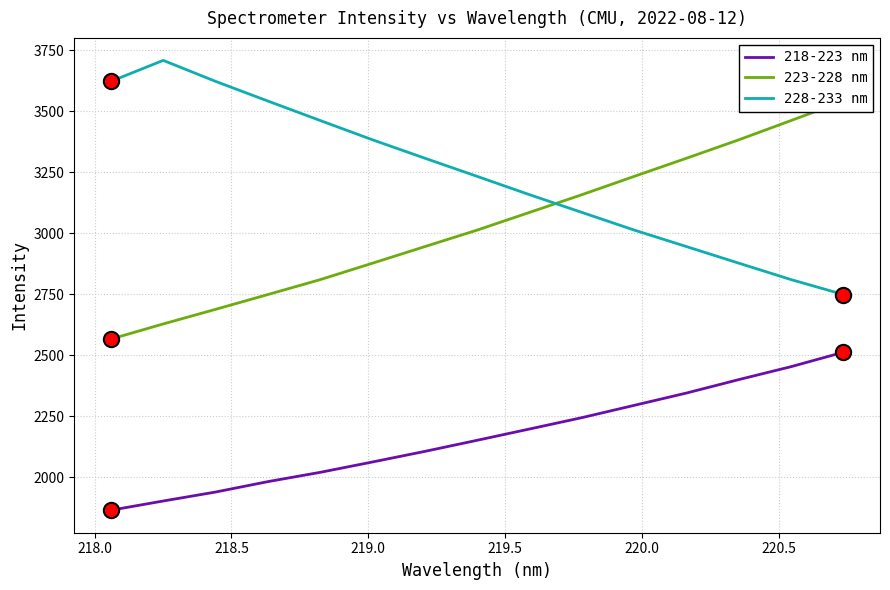

What is the highest value of the 228-233 nm series?

3708.2